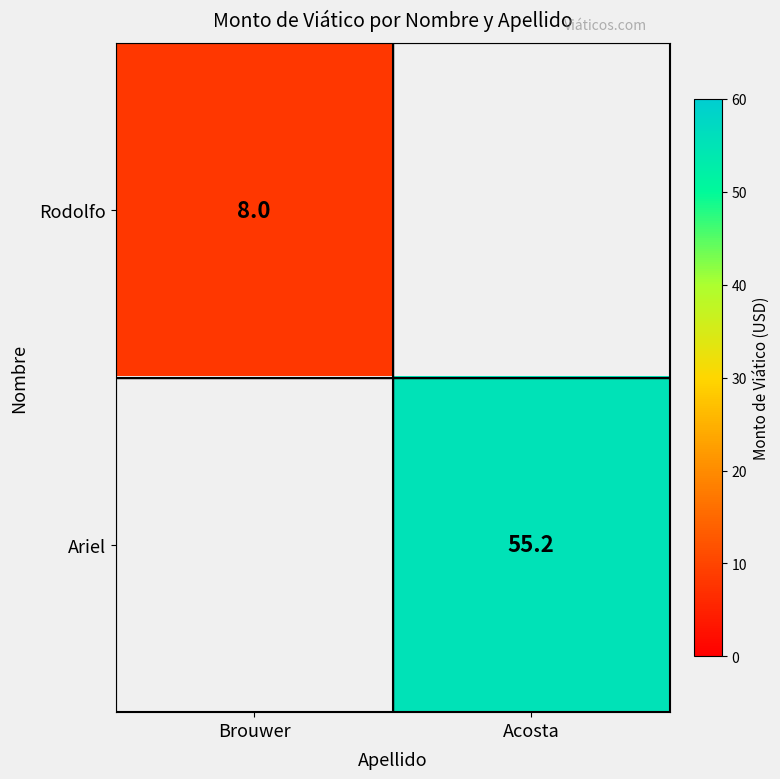

The Rodolfo series shows 8.0 at Brouwer. True or false?

True